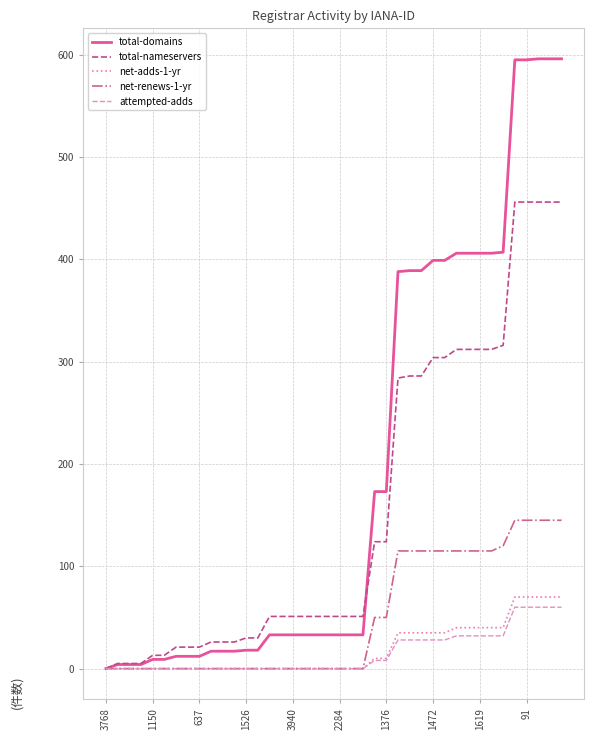

Which series has the widest spread of values?

total-domains